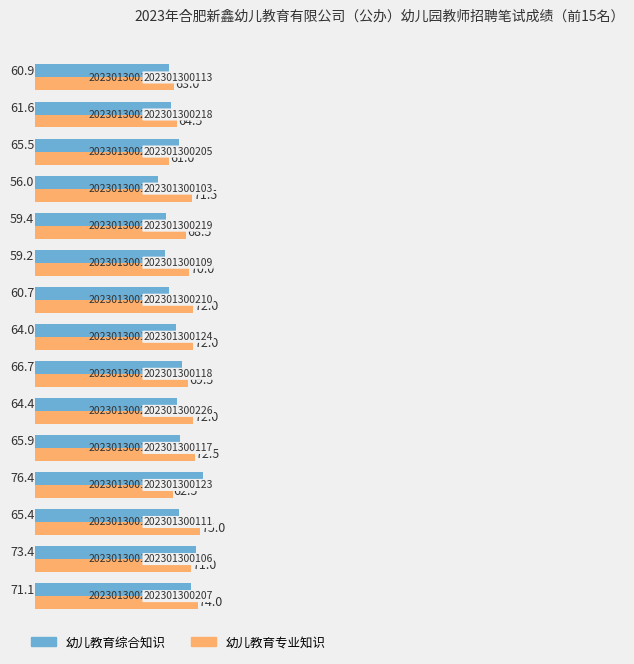

The value of 幼儿教育综合知识 at 202301300111 is 65.4. True or false?

True